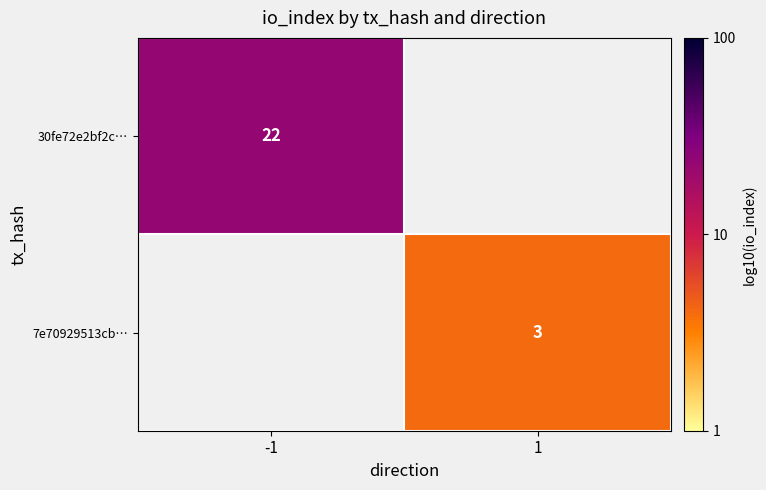

At which label does 30fe72e2bf2c… reach its peak?

-1